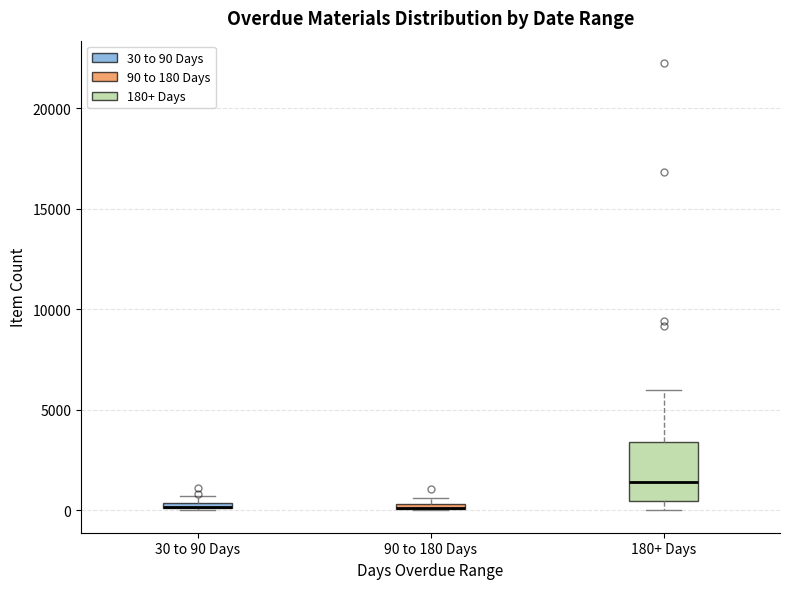

Which box is the tallest, from its lower edge to its upper edge?

180+ Days